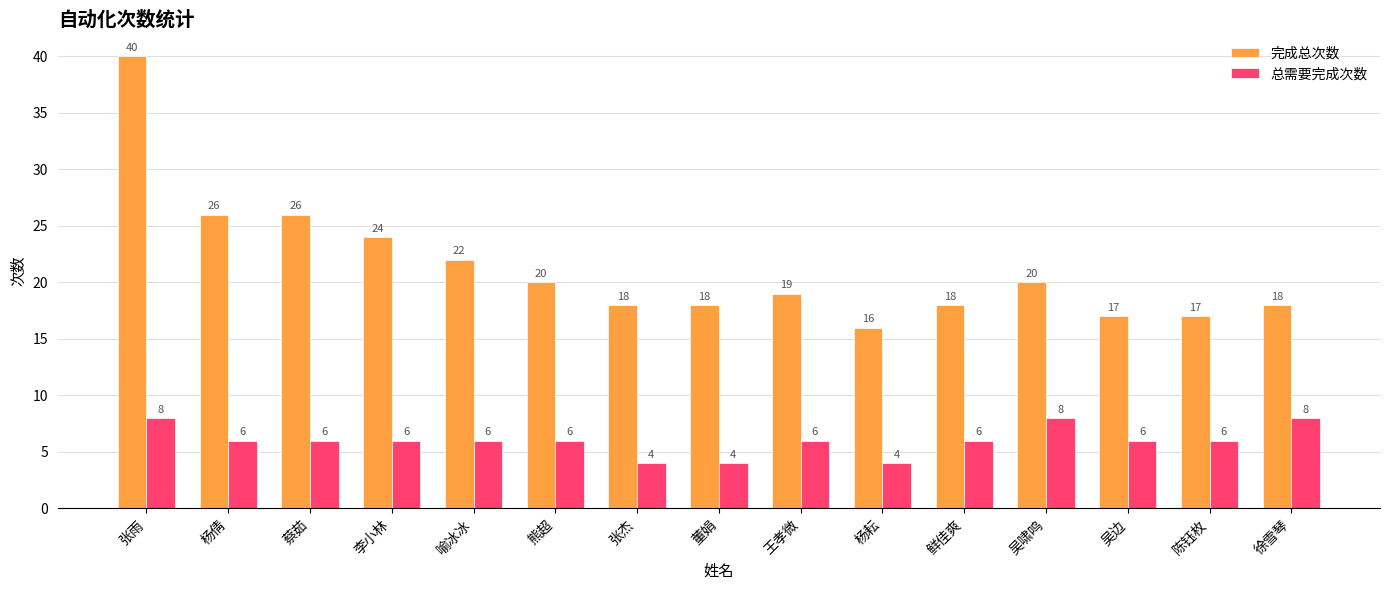

What is the difference between the highest and lowest values at 吴边?

11